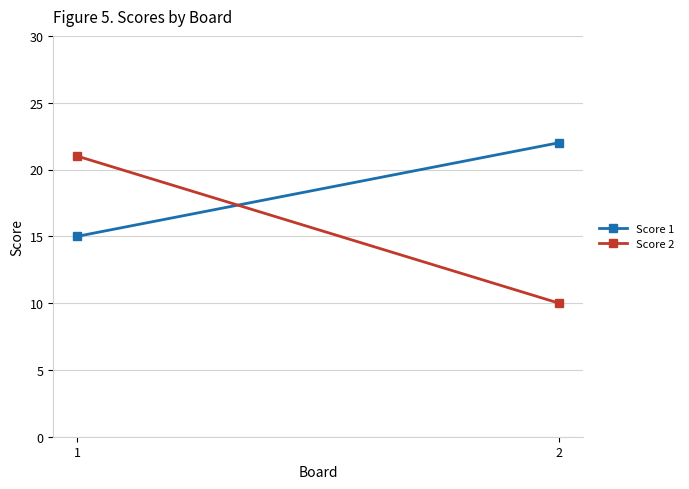

At which category does the chart reach its minimum across all series?

2